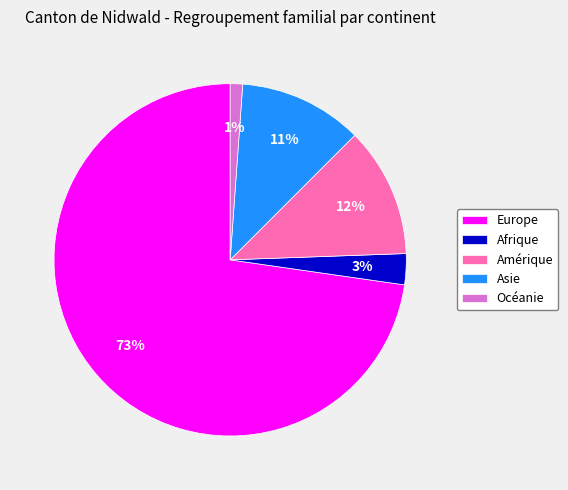

How many slices are in this pie chart?

5